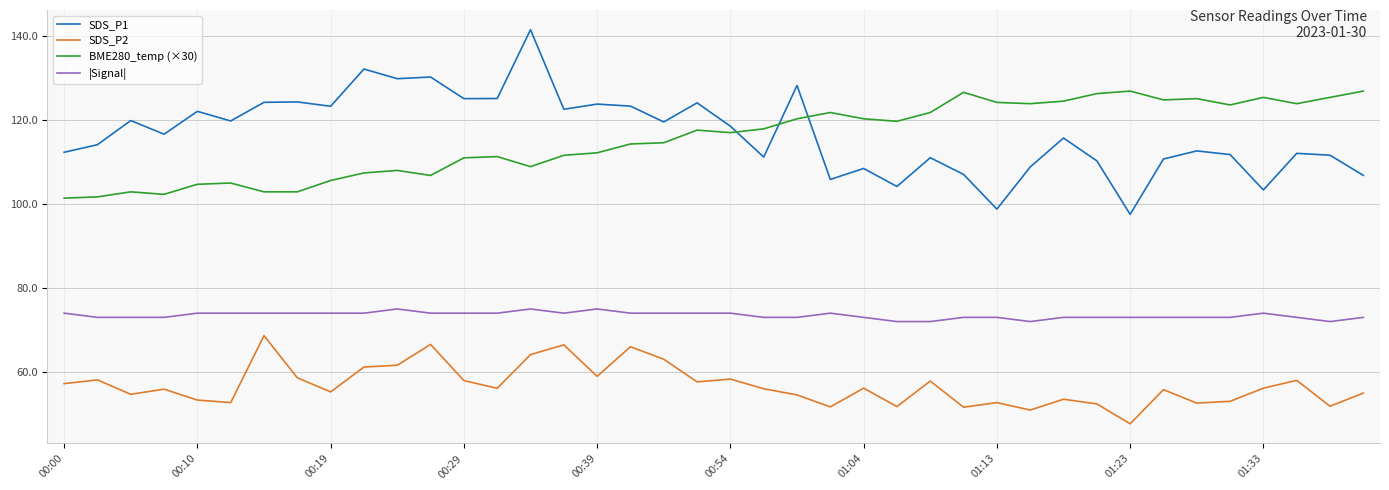

How many lines are shown in the chart?

4